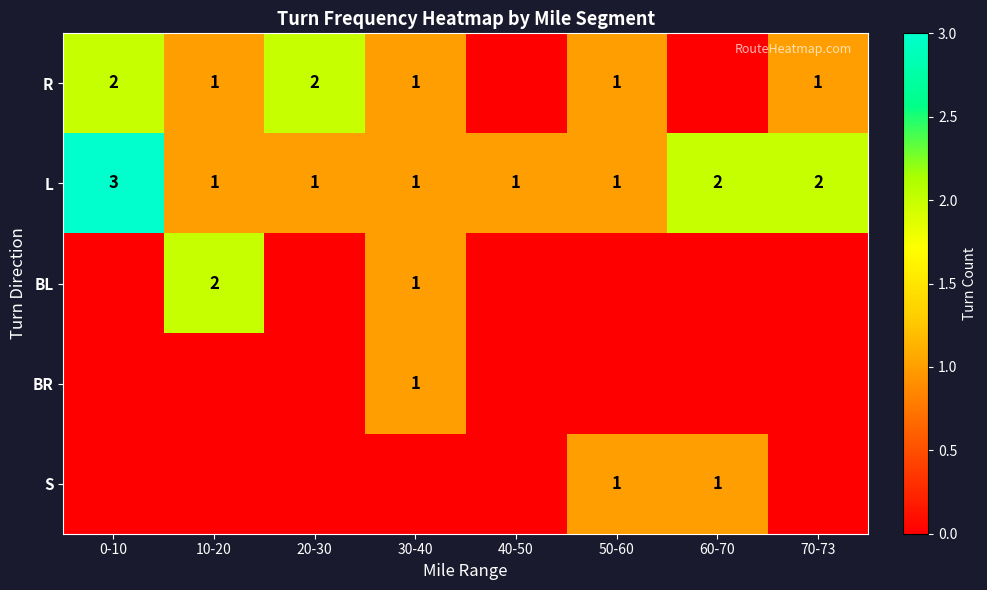

What is the sum of all L values?

12